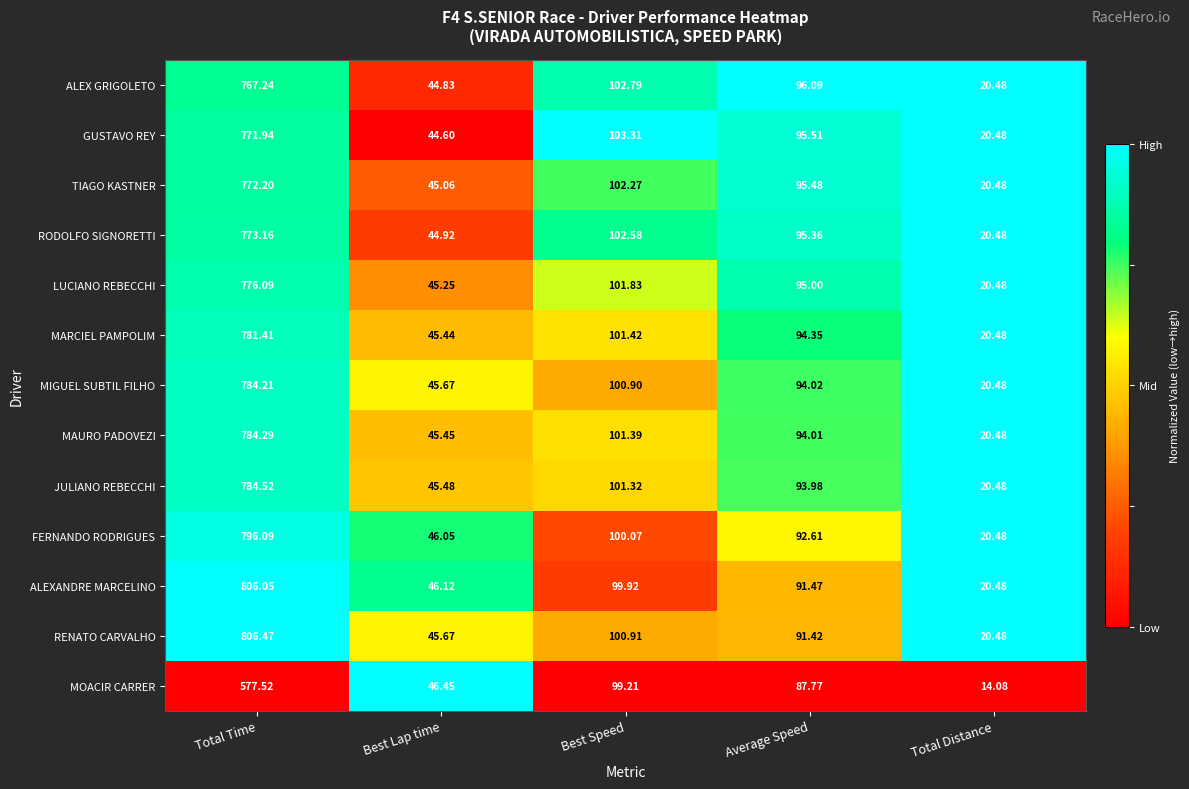

What is the spread (max minus min) of values at Best Speed?

4.1